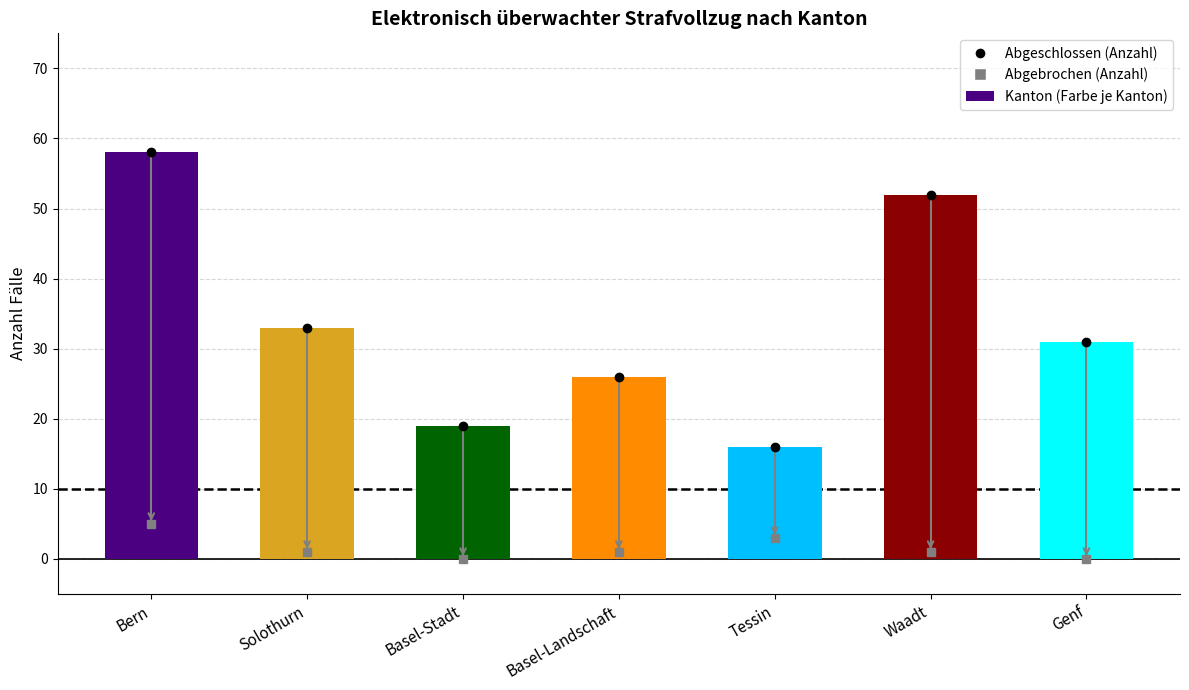

Which category has the highest value across all series?

Bern